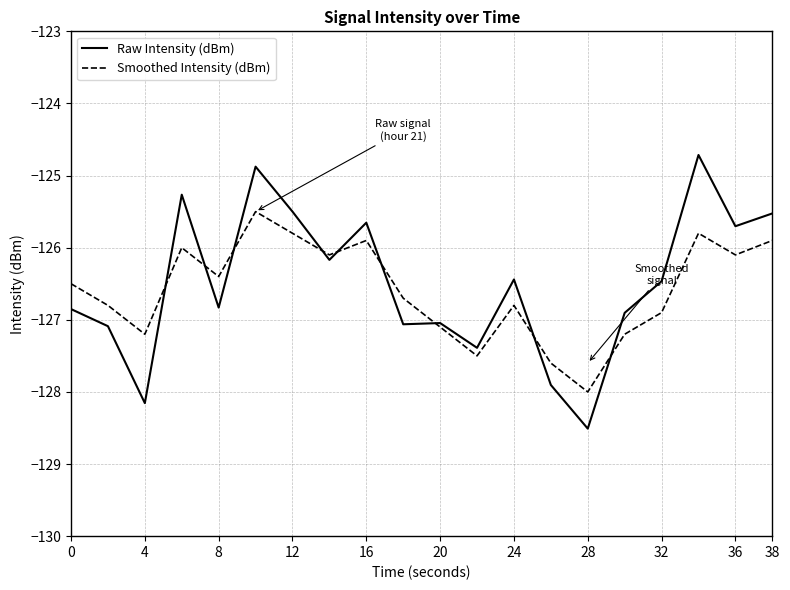

What is the greatest value displayed?

-124.7